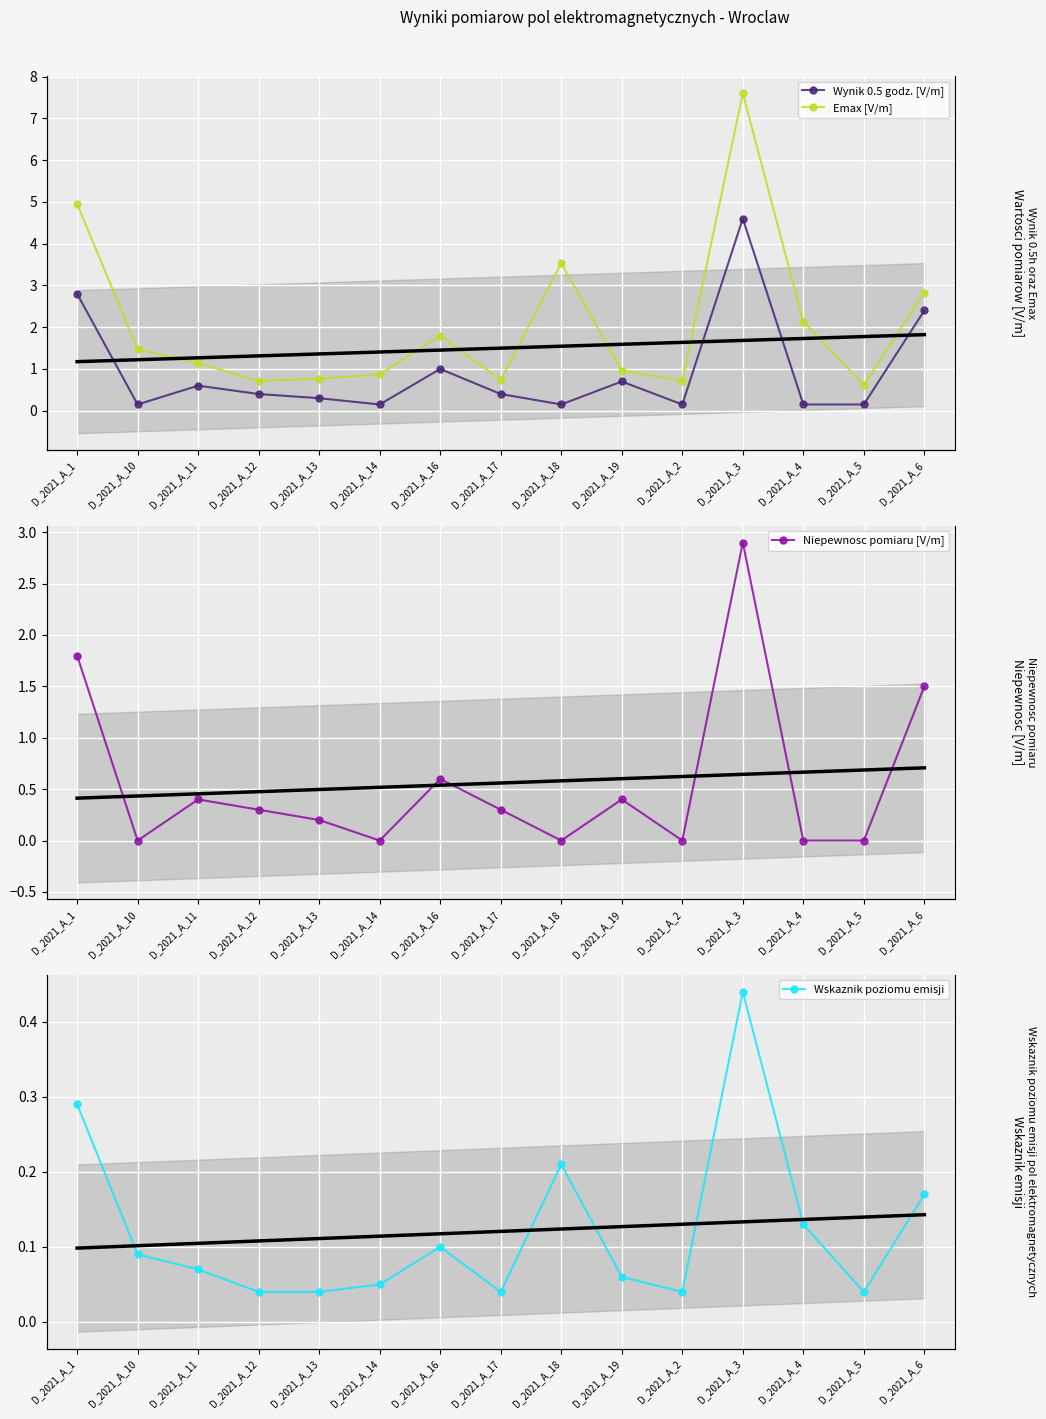

What is the total value across all series at D_2021_A_14?

1.1